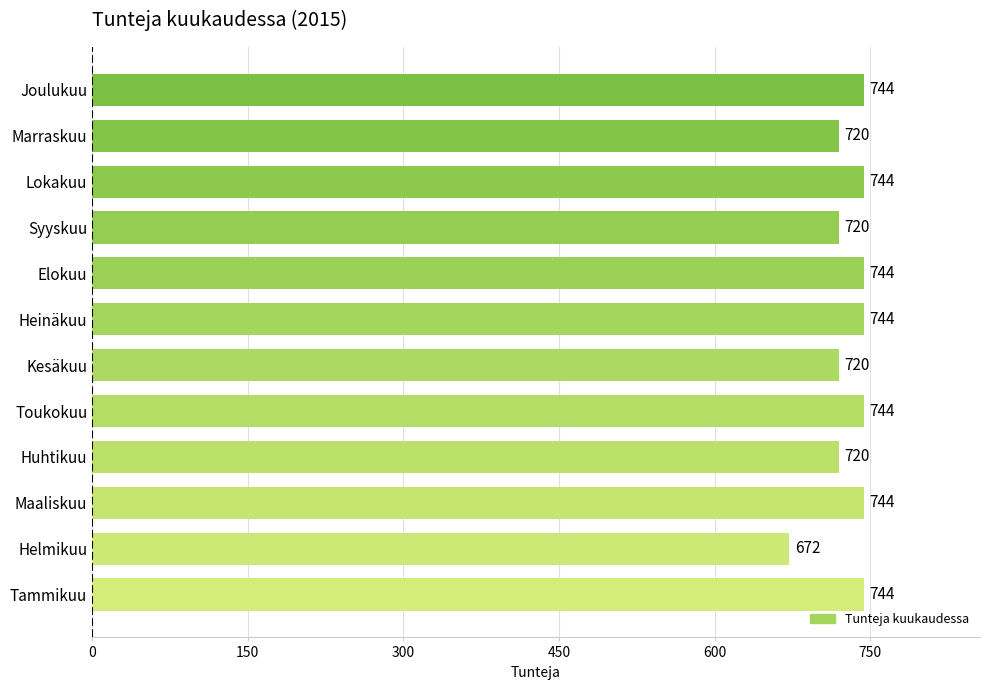

Approximately how many times larger is the value at Kesäkuu compared to Joulukuu?

1.0